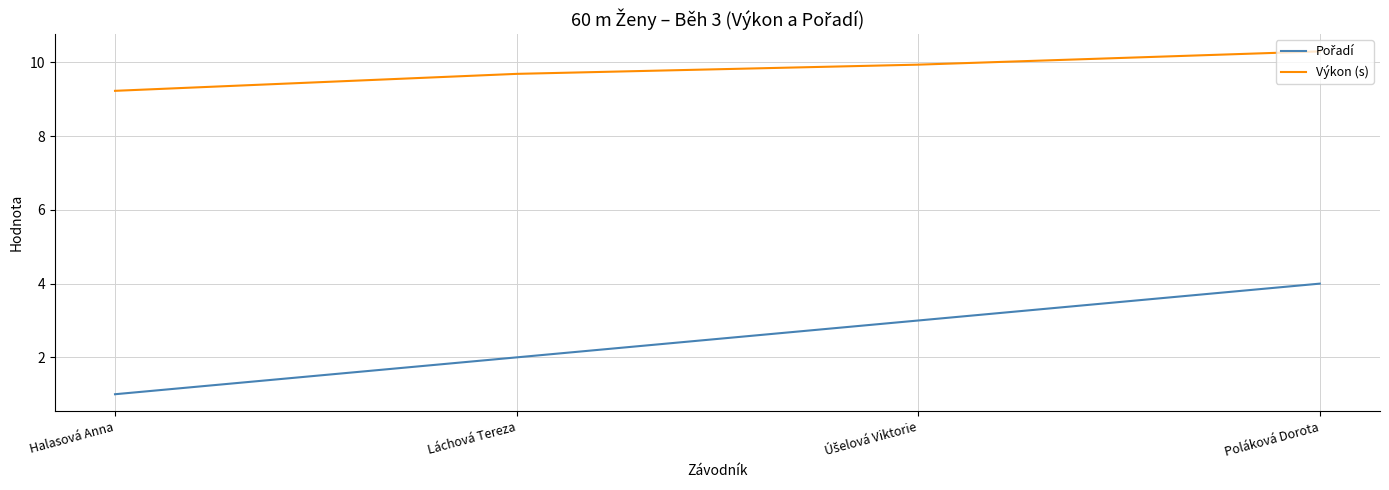

What position from the right is Láchová Tereza?

3